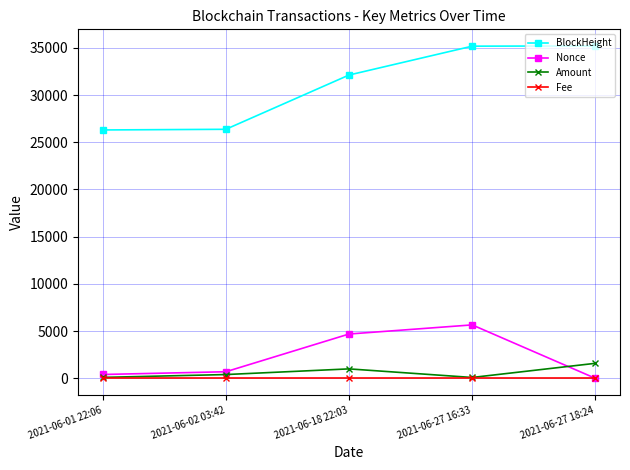

True or false: Nonce and Amount cross at least once.

True